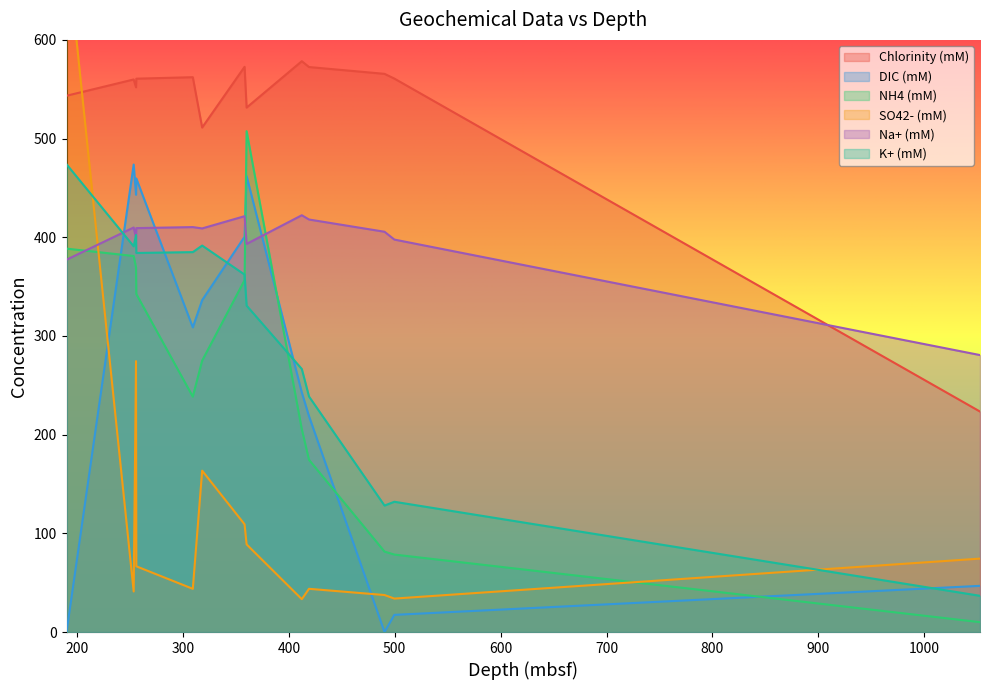

Which series changed the most between 360.11 and 499.63?

DIC (mM)